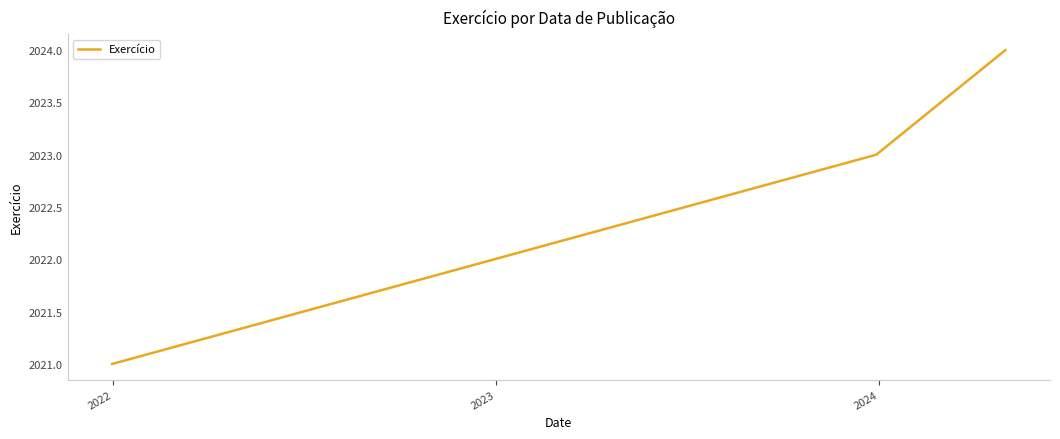

What is the greatest value displayed?

2024